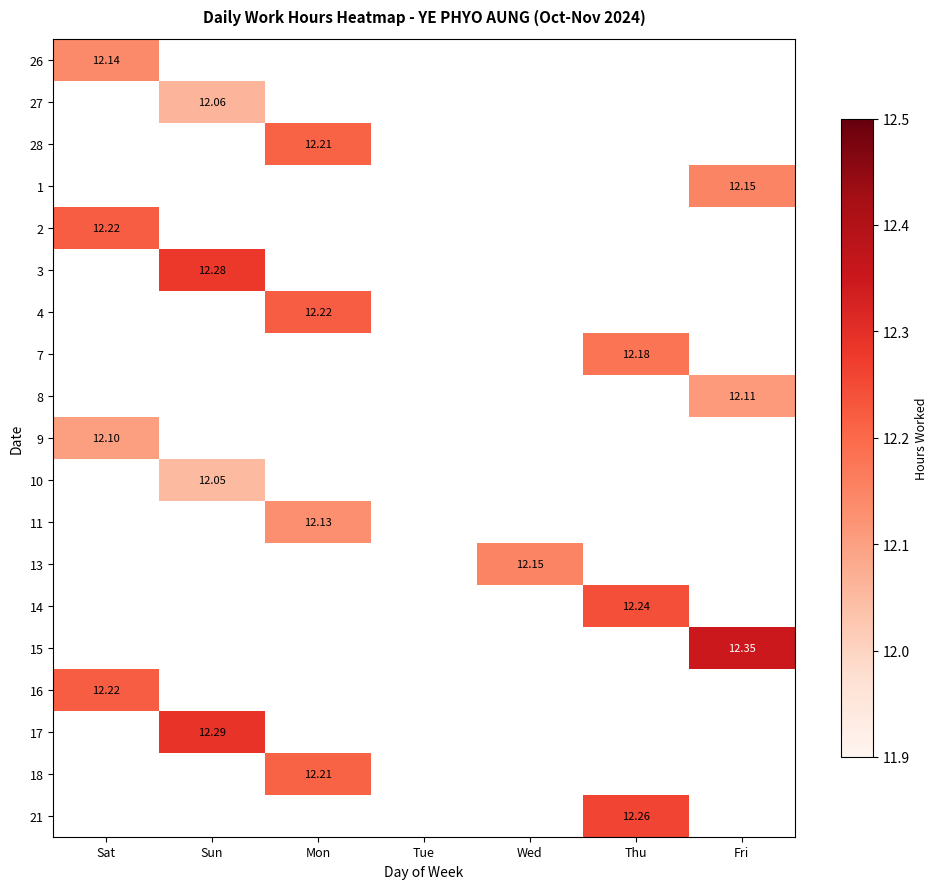

Is the value of 27 at Sat greater than the value of 18 at Sun?

No